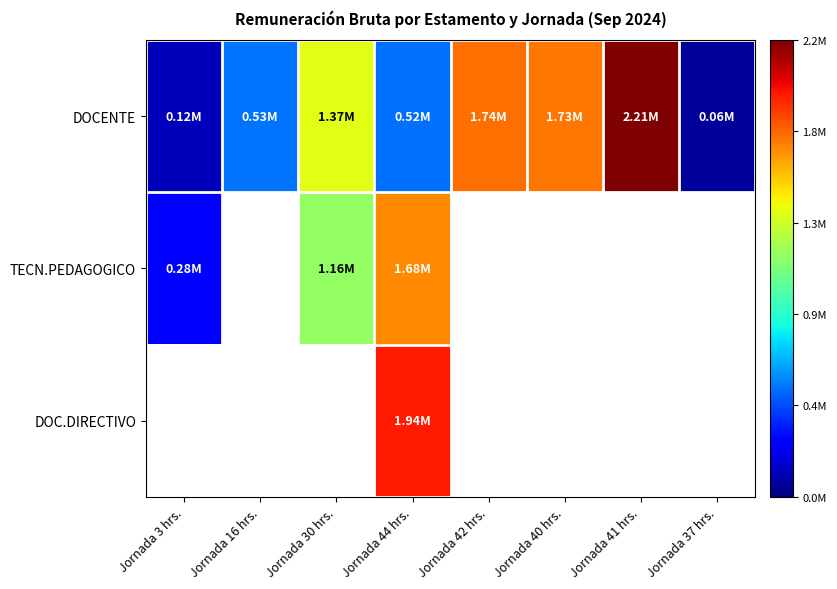

What is the approximate value of DOCENTE at Jornada 16 hrs.?

529122.0